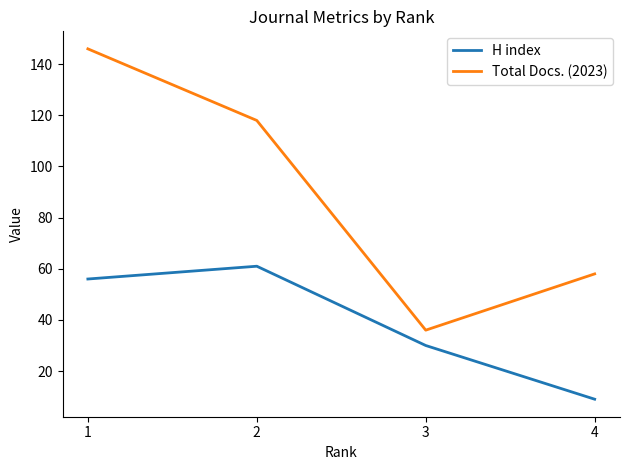

Is it true that H index equals 9 at 4?

True